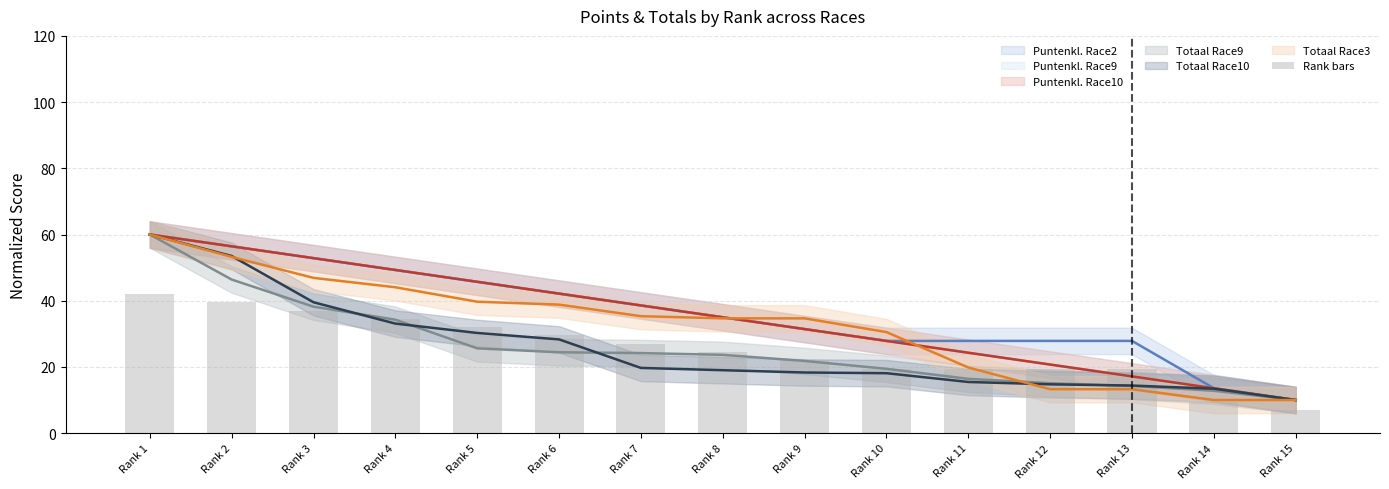

True or false: the data shows 19.5 at Rank 13.

True